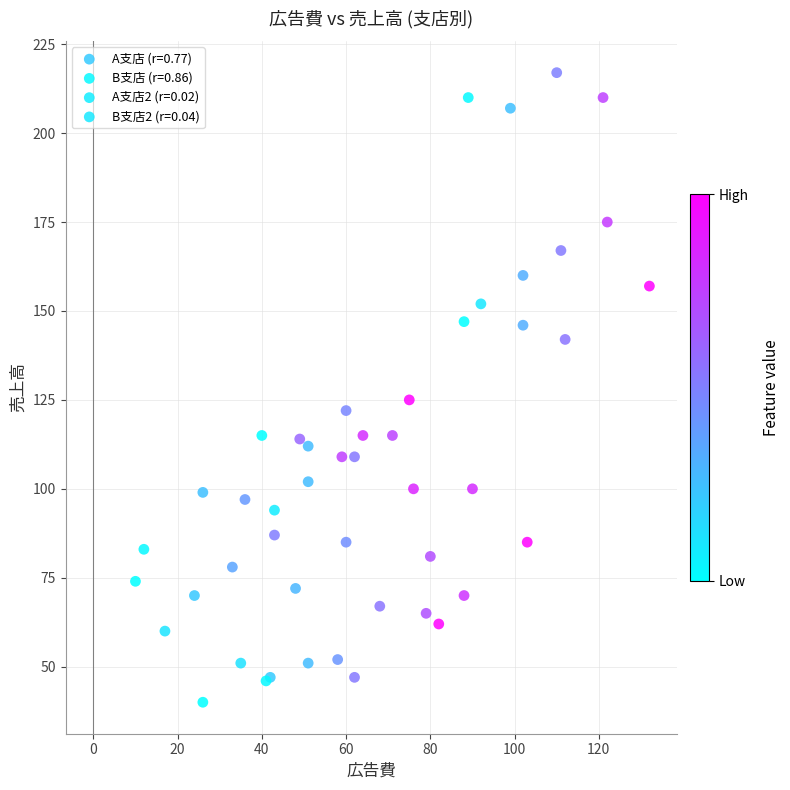

Which series contains the highest Y value?

B支店2 (r=0.04)